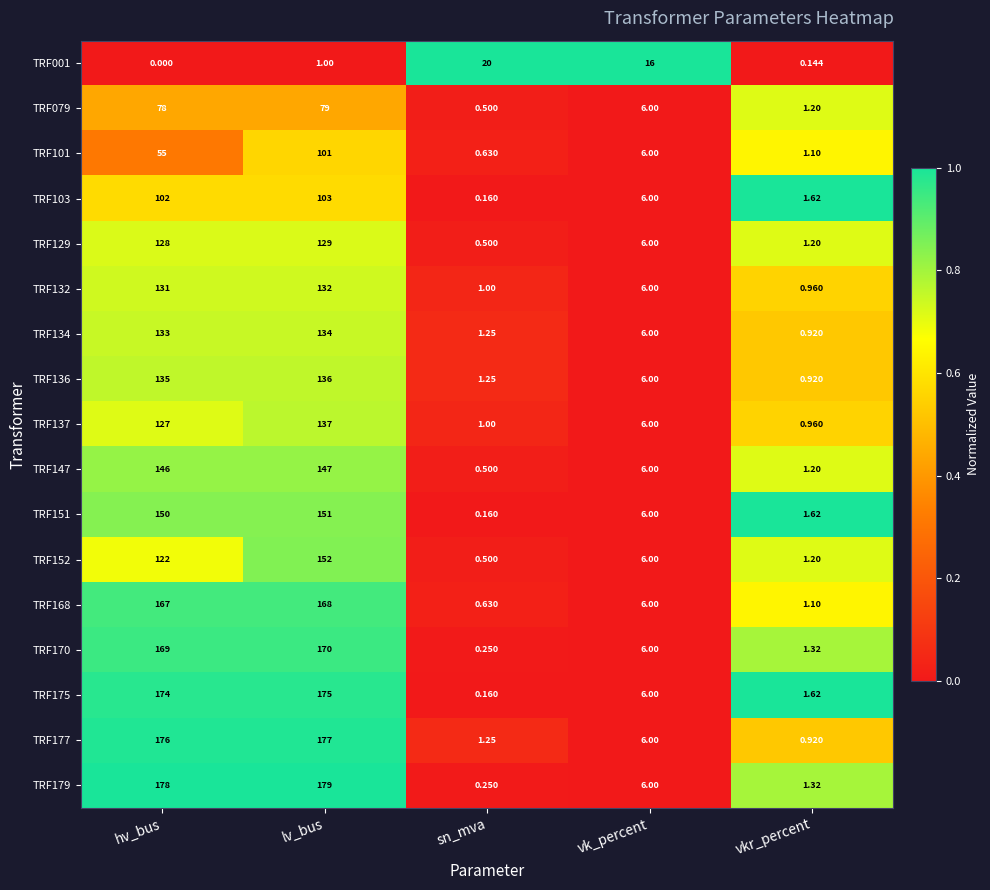

How many data points in TRF079 are less than 6?

2